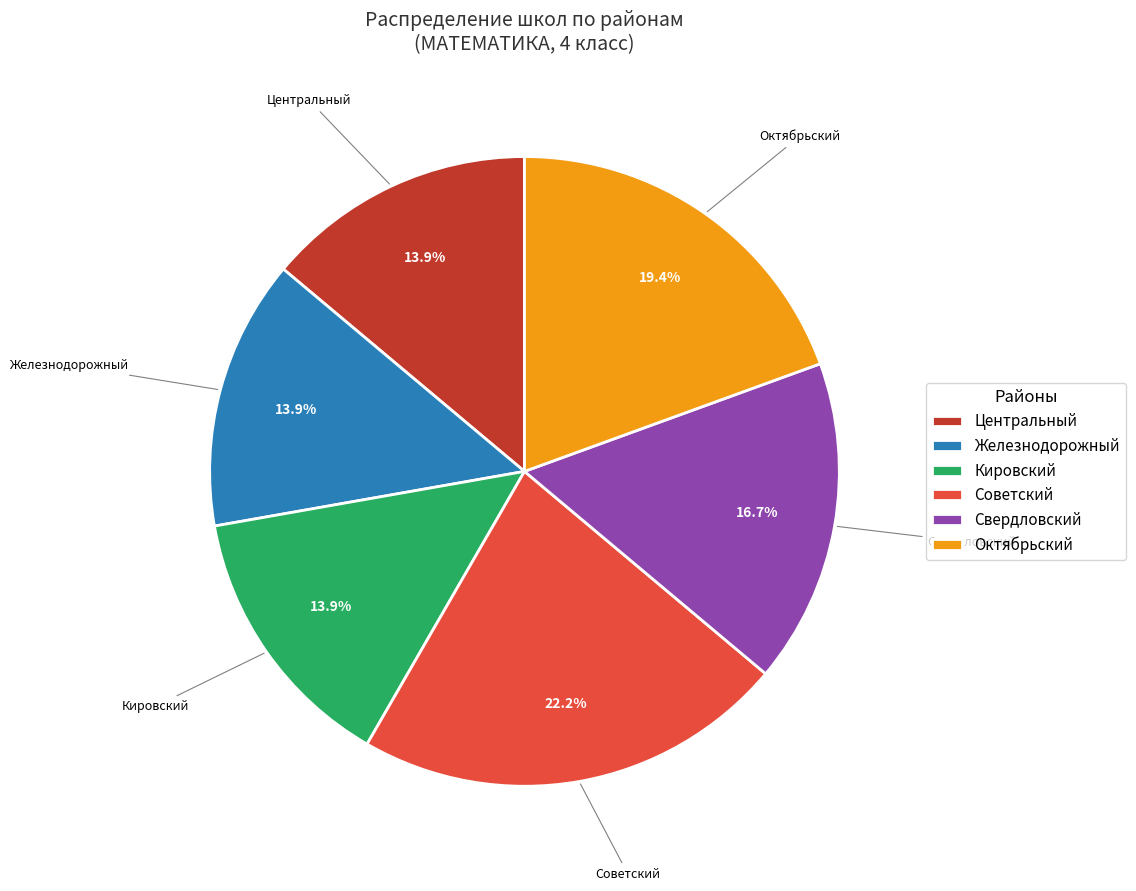

What percentage do Железнодорожный and Советский together represent?

36.1%